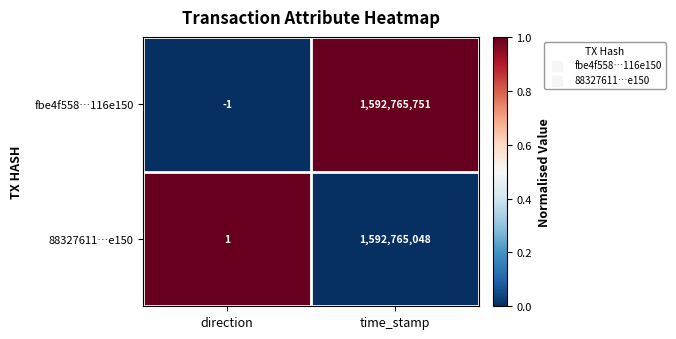

Which category has the highest value across all series?

time_stamp